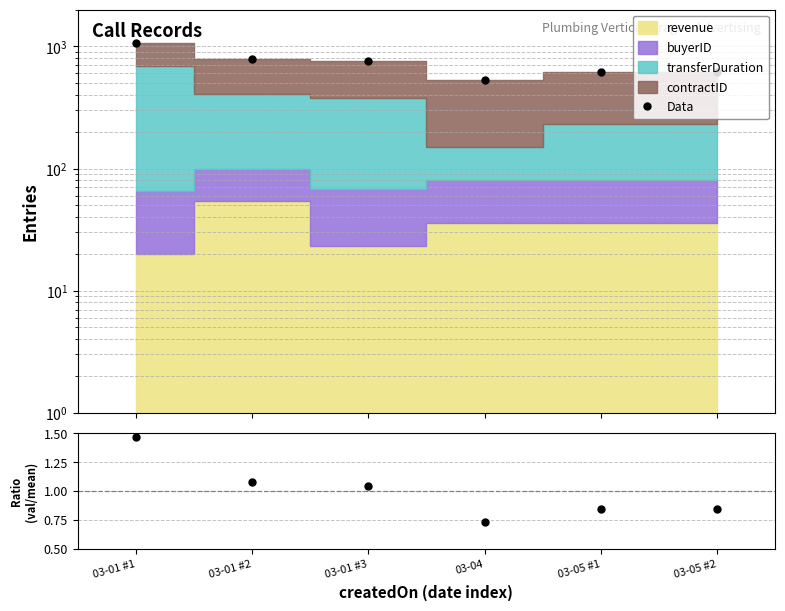

What is the difference between the Data values at 03-05 #1 and 03-04?

82.0